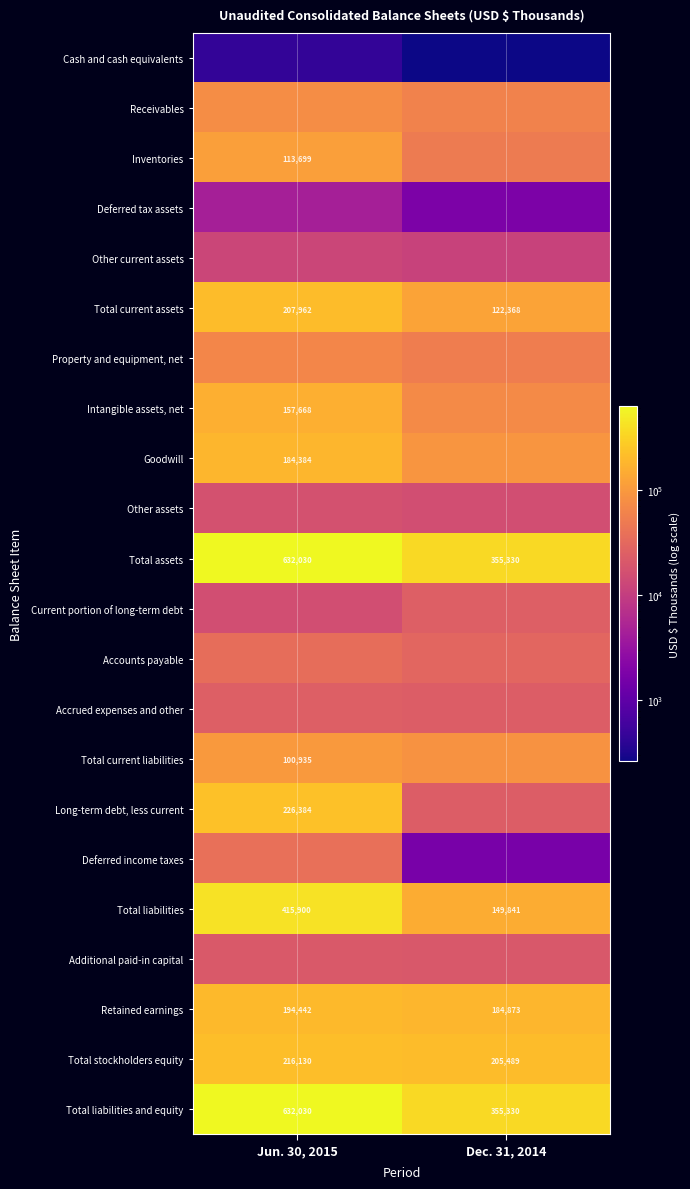

Rank the categories by Total assets value from lowest to highest.

Dec. 31, 2014, Jun. 30, 2015